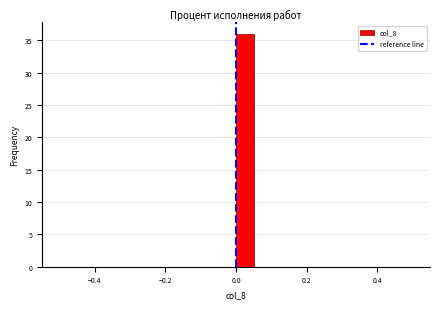

Around what value on the x-axis is the tallest bar? Give the approximate position of its centre, as read against the axis.

0.02